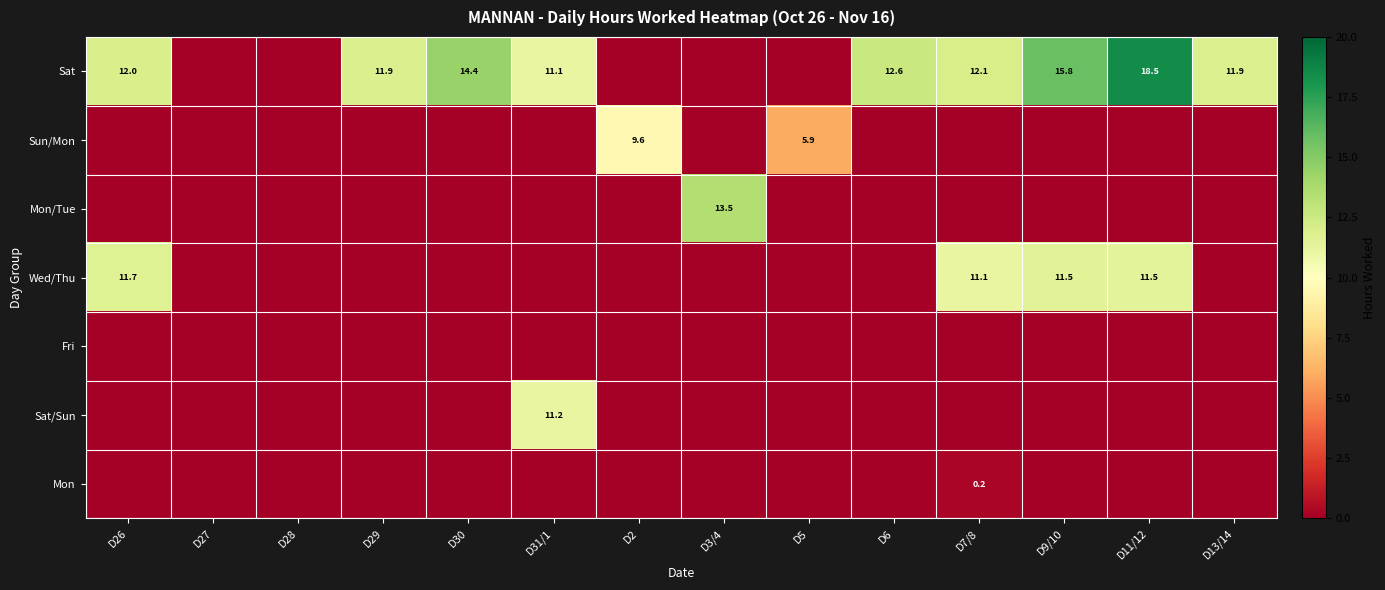

At which category is the sum across all series the highest?

D11/12